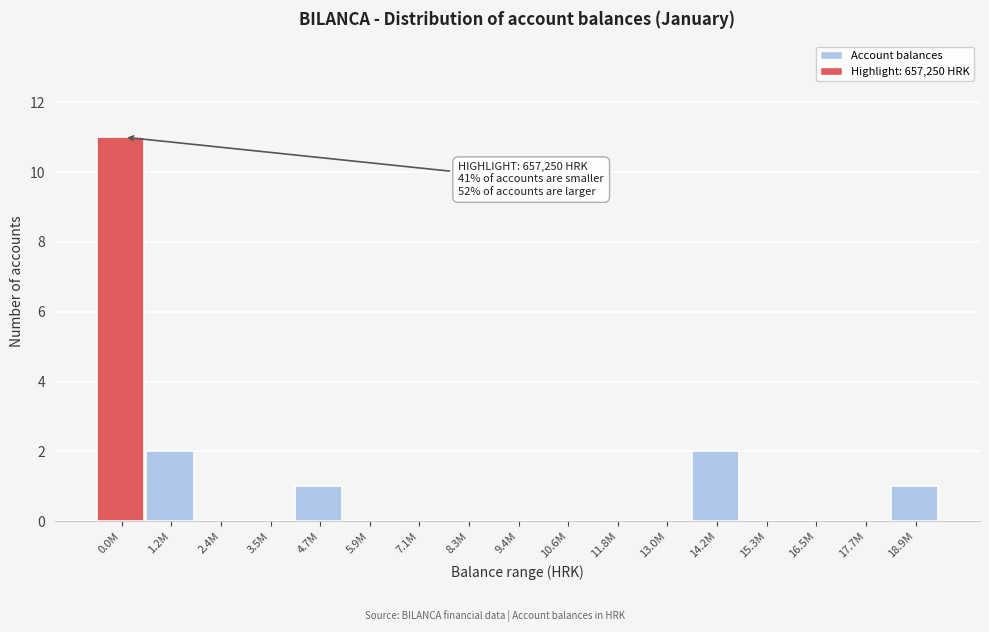

Is it true that the value at 11.8M is 6?

False